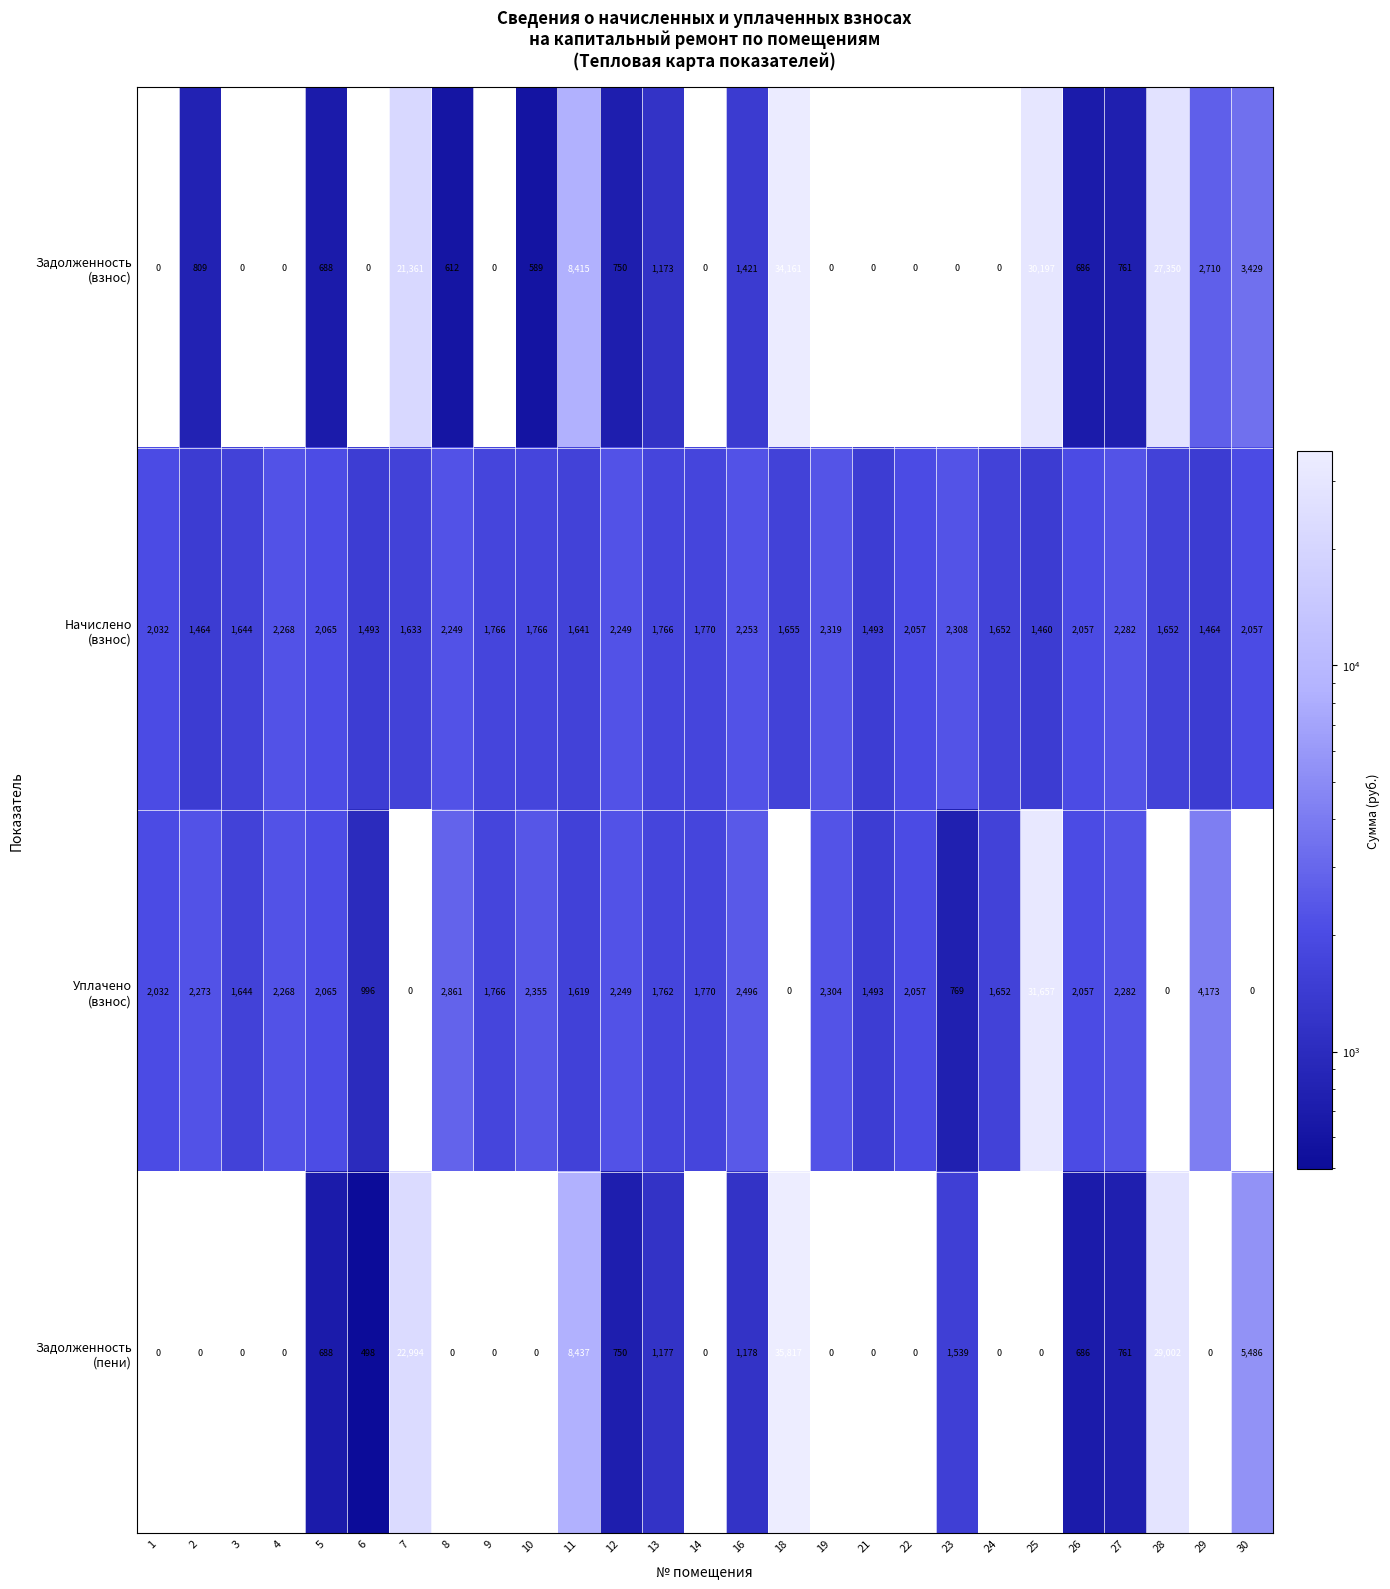

What is the difference between the highest and lowest values at 11?

6818